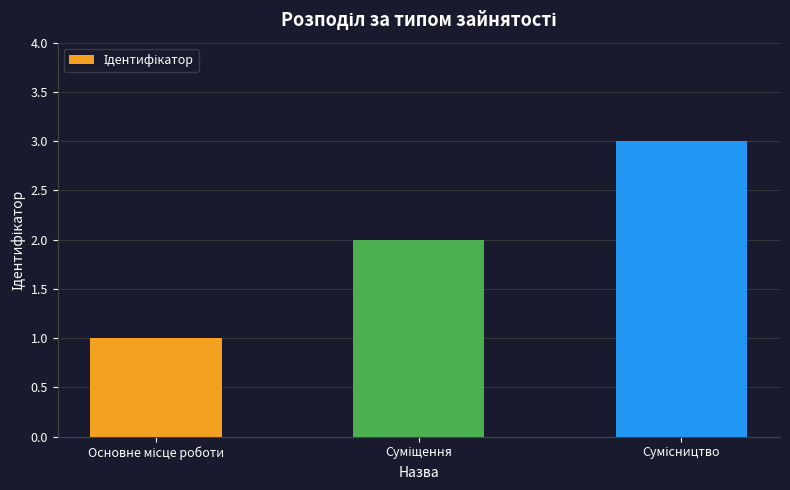

What is the maximum value shown in the chart?

3